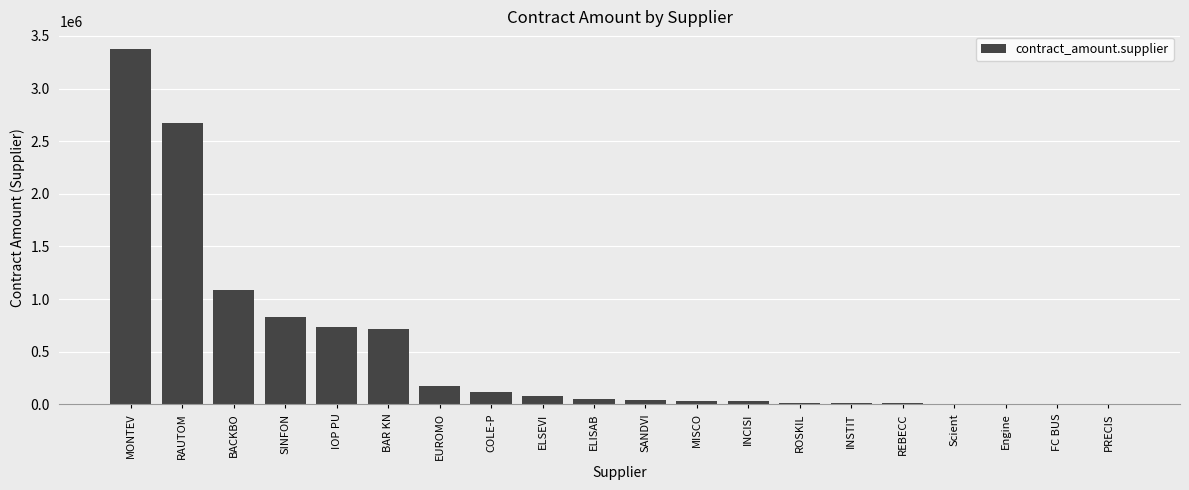

What is the maximum value shown in the chart?

3374400.0